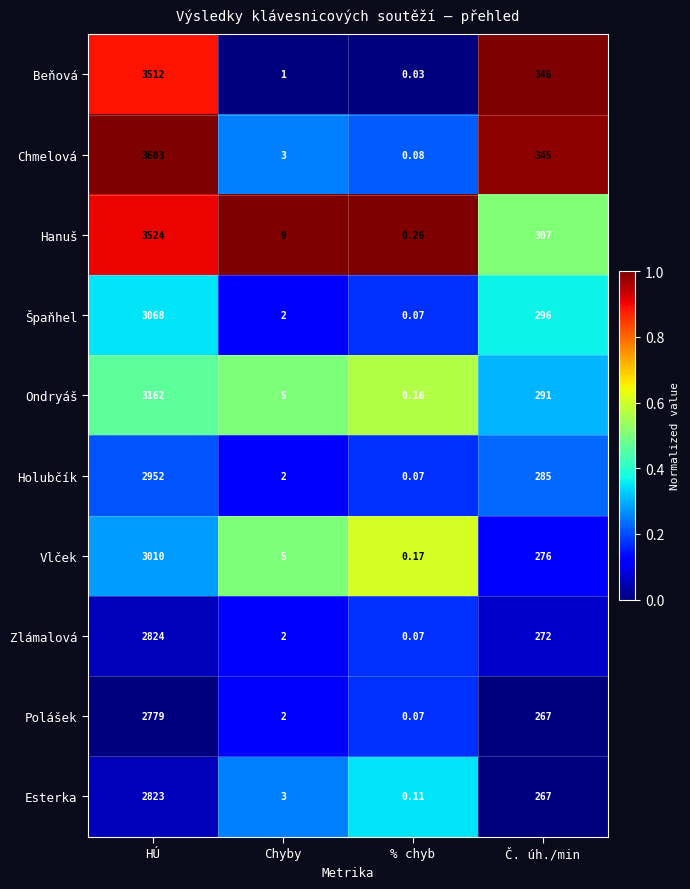

Rank the series by their maximum value, from highest to lowest.

Chmelová, Hanuš, Beňová, Ondryáš, Špaňhel, Vlček, Holubčík, Zlámalová, Esterka, Polášek